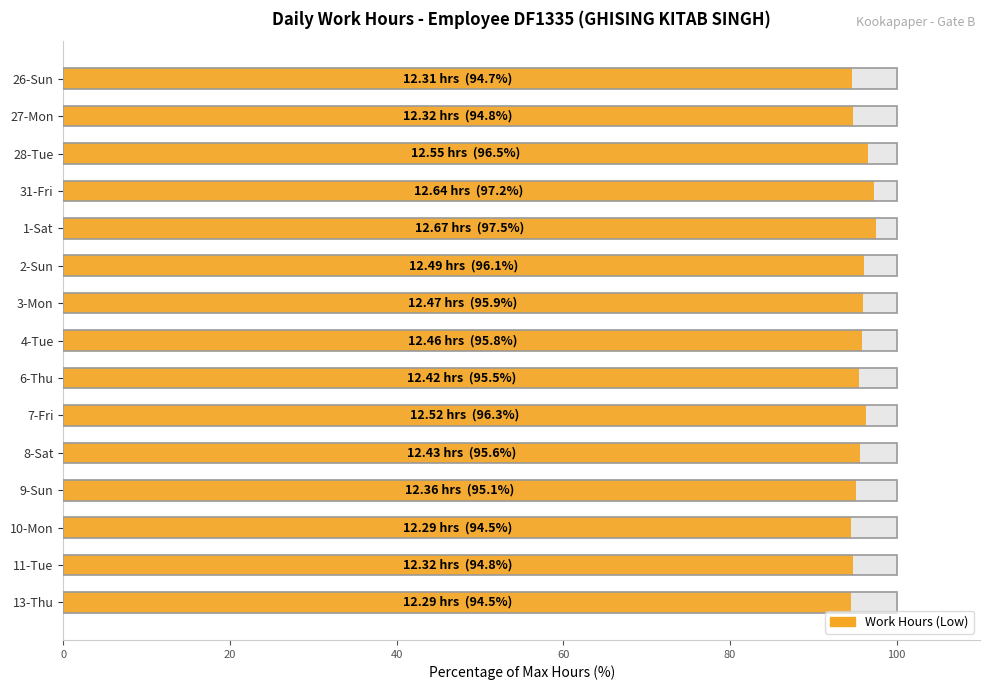

What is the ratio of the value at 10-Mon to the value at 6-Thu?

1.0